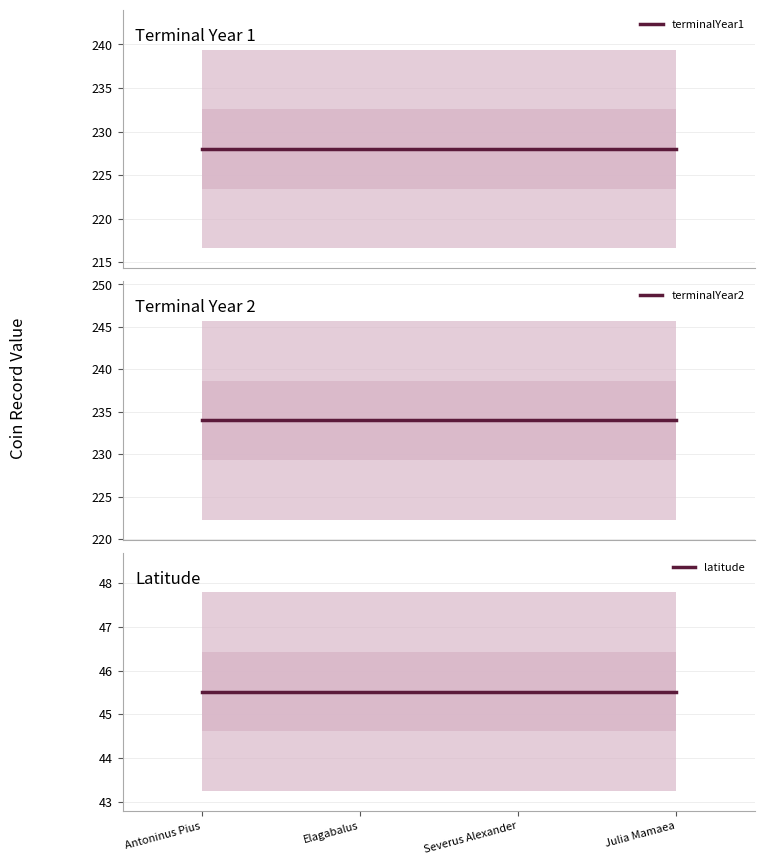

Is it true that terminalYear2 equals 234.0 at Elagabalus?

True